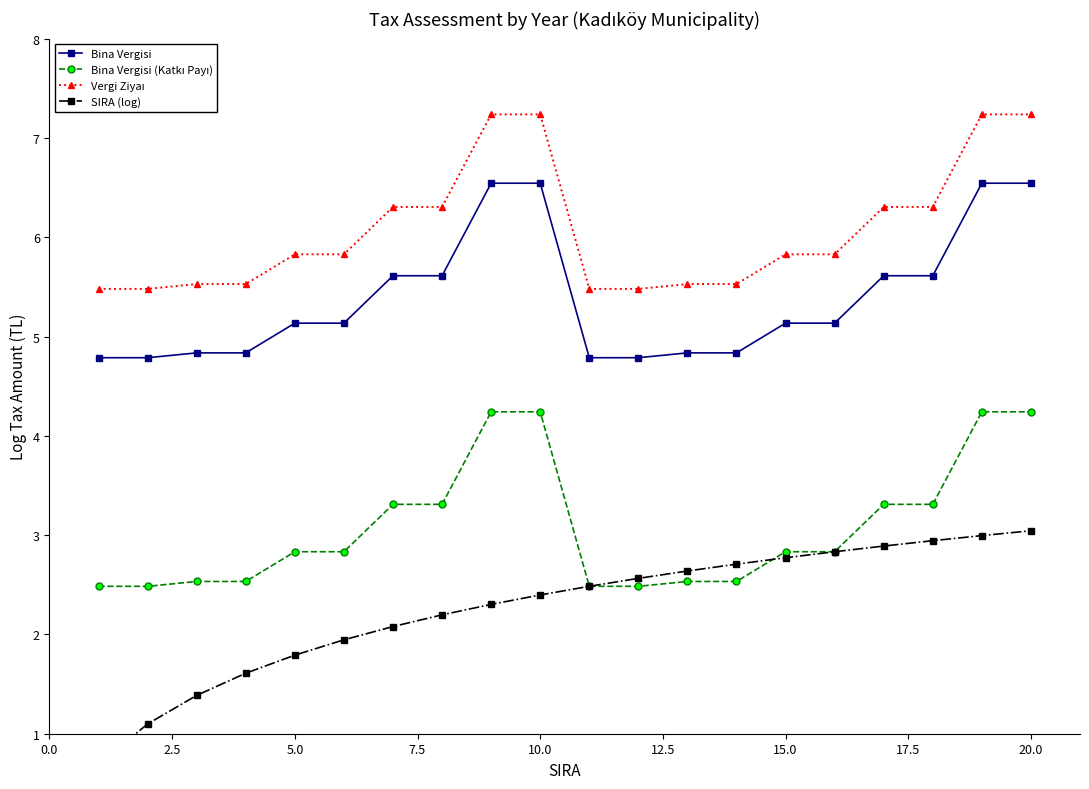

The SIRA (log) series shows 4.4 at 12. True or false?

False